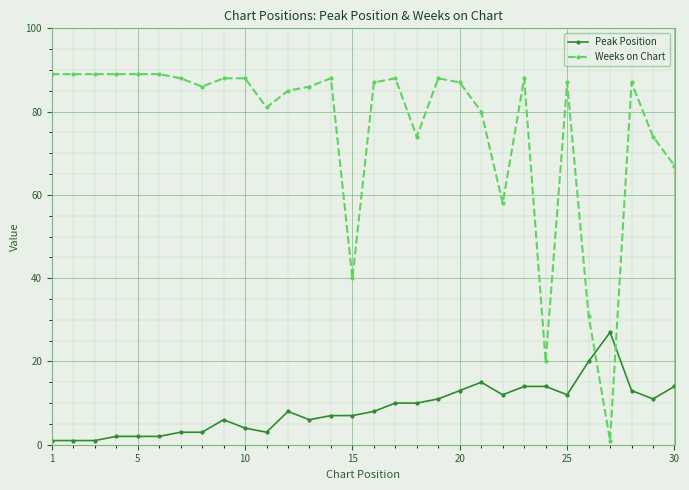

Rank the series by their average value, from lowest to highest.

Peak Position, Weeks on Chart